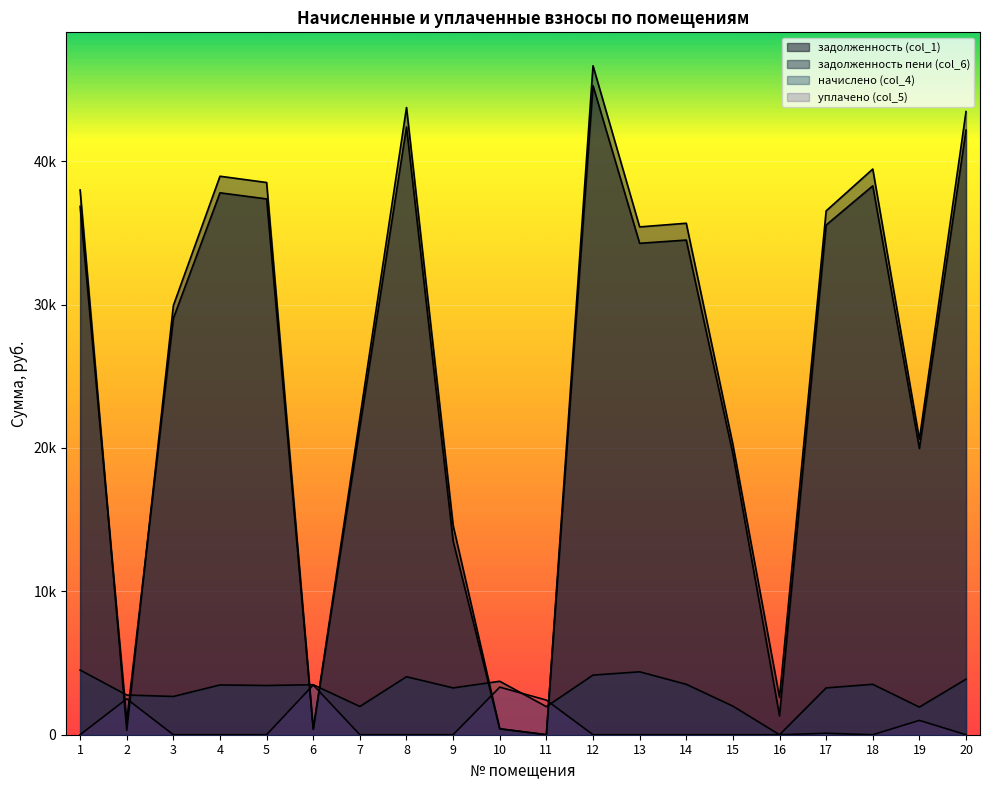

What is the difference between the second highest and second lowest values in the задолженность пени (col_6) series?

43431.8